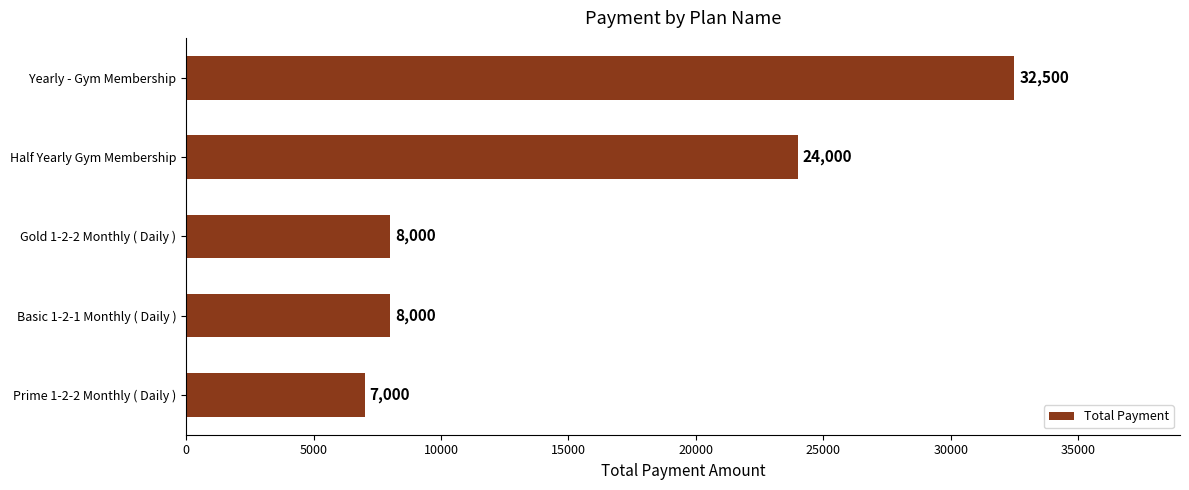

How many bars are there in total?

5